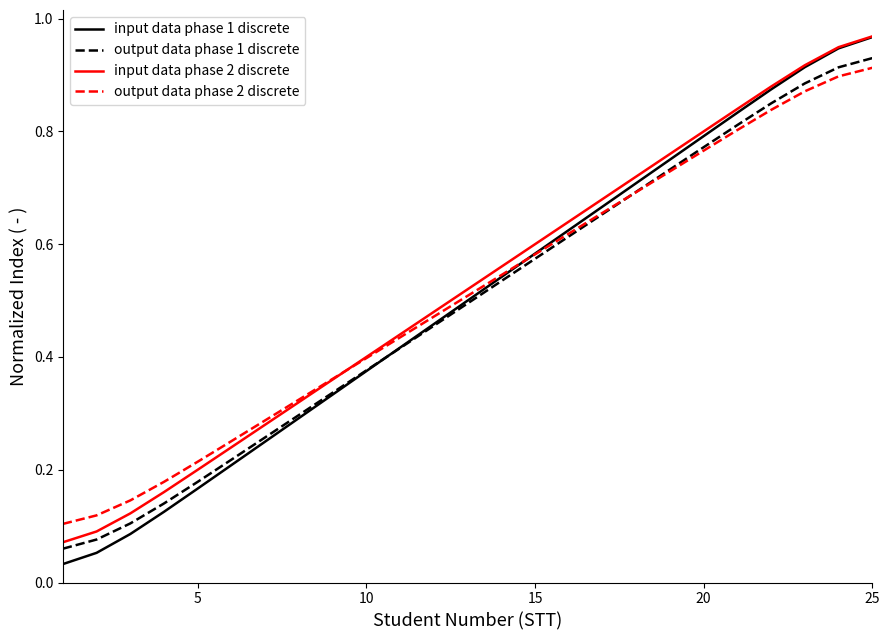

Which series has the largest range (max minus min)?

input data phase 1 discrete